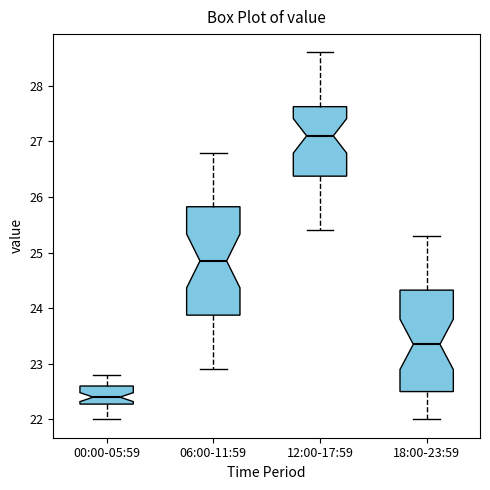

Where is the lower edge of the box for 00:00-05:59 on the y-axis? The values are not printed on the chart, so give them approximately, as read against the axis.

22.3